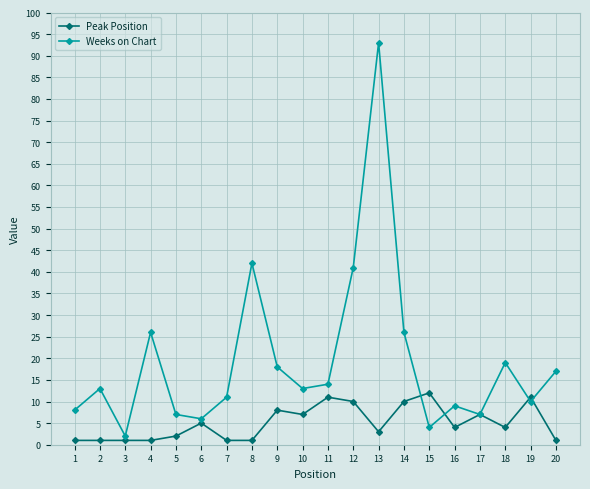

Where do Peak Position and Weeks on Chart first cross each other?

14 and 15